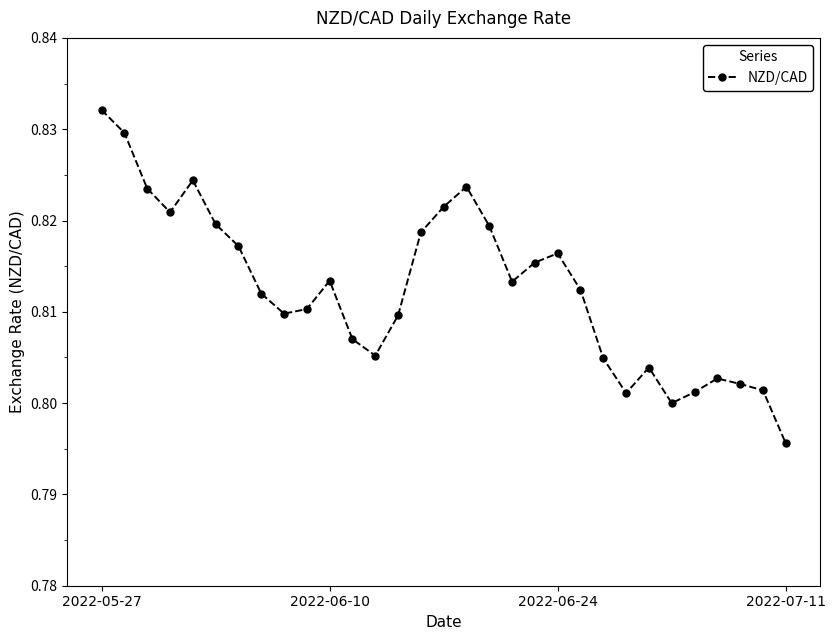

Does the chart have visible grid lines?

No